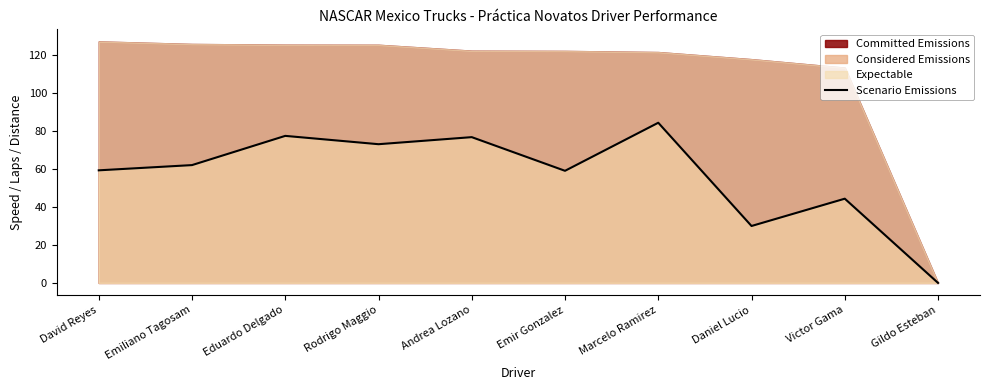

Reading left to right, list all the values displayed in this chart.

David Reyes=59.4	Emiliano Tagosam=62.2	Eduardo Delgado=77.6	Rodrigo Maggio=73.2	Andrea Lozano=76.9	Emir Gonzalez=59.1	Marcelo Ramirez=84.5	Daniel Lucio=30.0	Victor Gama=44.4	Gildo Esteban=0.0